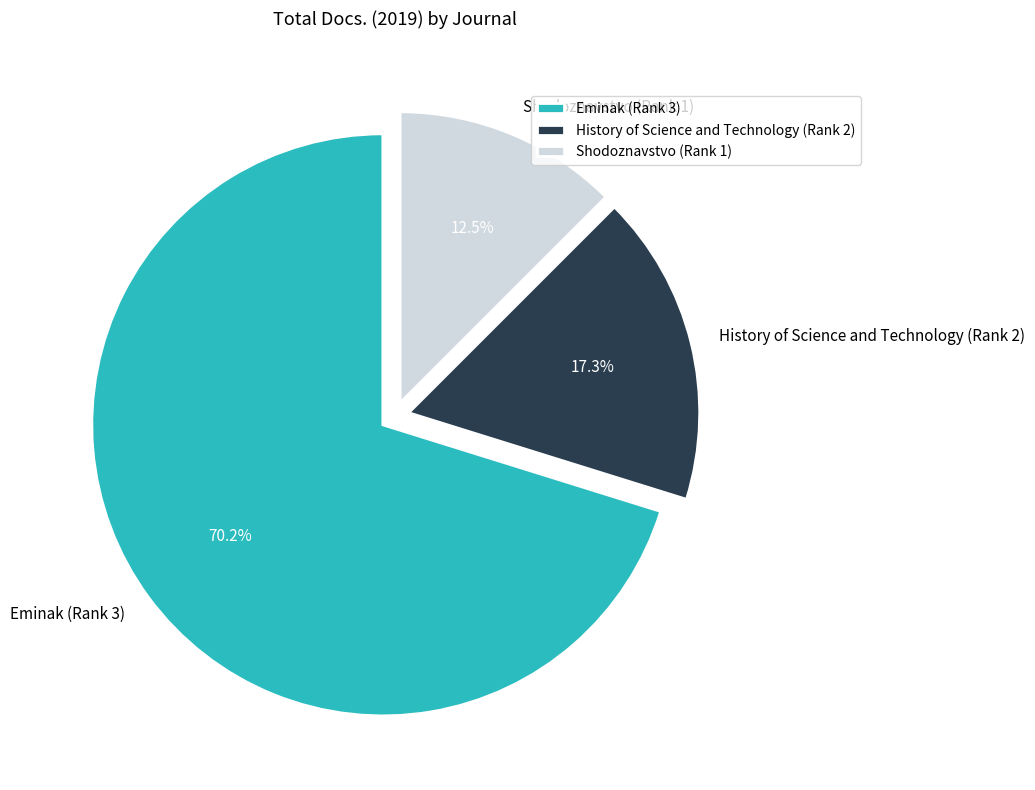

Rank the categories by value from highest to lowest.

Eminak (Rank 3), History of Science and Technology (Rank 2), Shodoznavstvo (Rank 1)